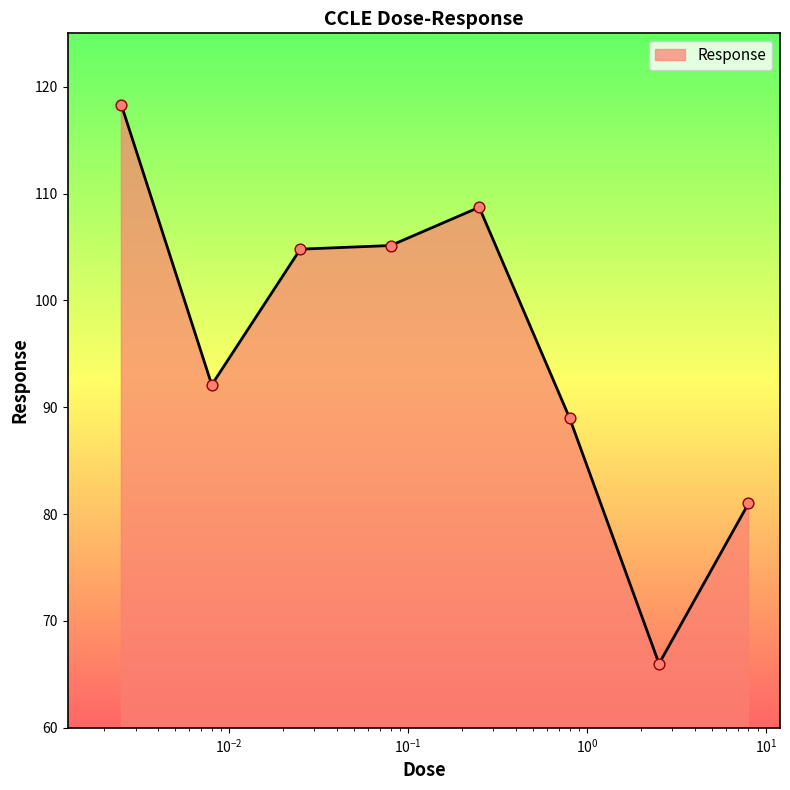

What is the difference between the second highest and second lowest values?

27.7